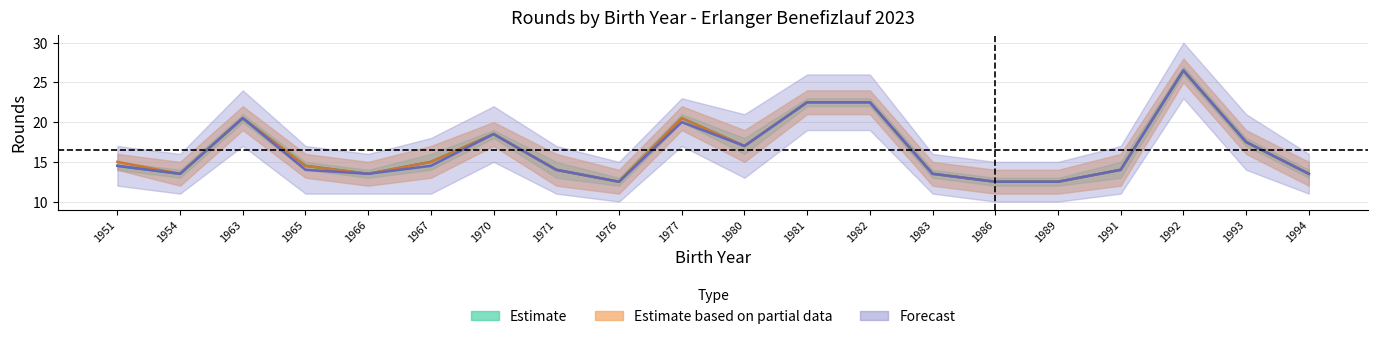

What is the total value across all series at 1981?

67.5